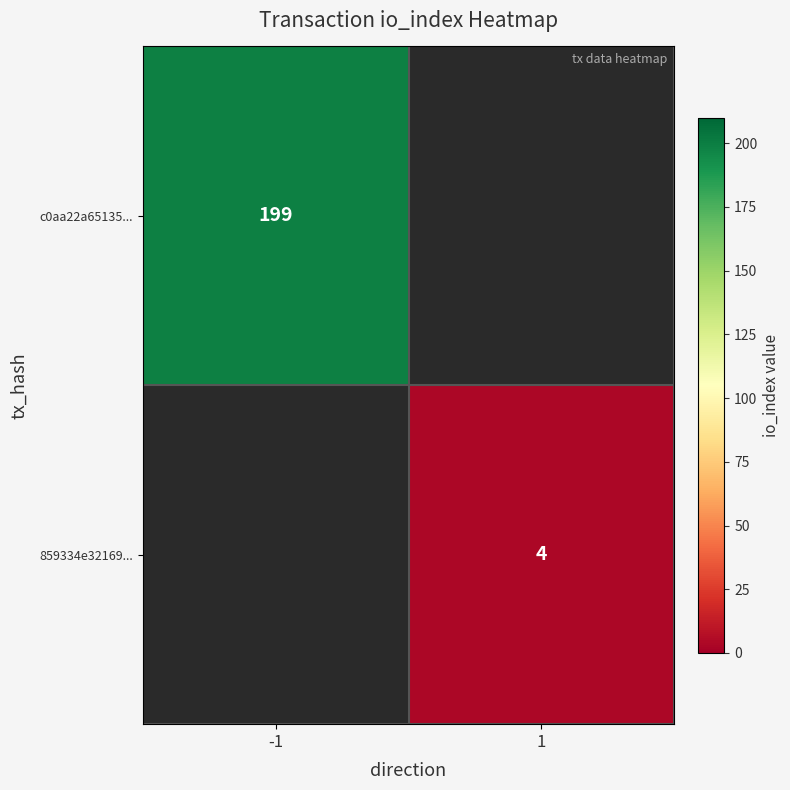

The value of c0aa22a65135... at -1 is 310. True or false?

False